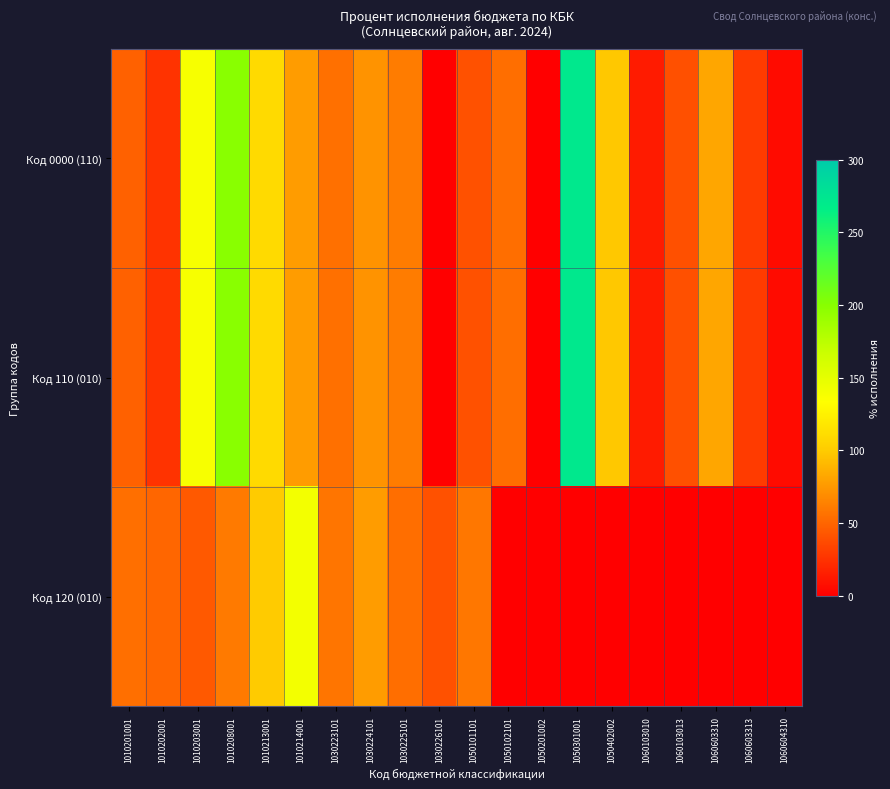

Rank the series at 1030225101 from highest to lowest value.

Код 0000 (110), Код 110 (010), Код 120 (010)